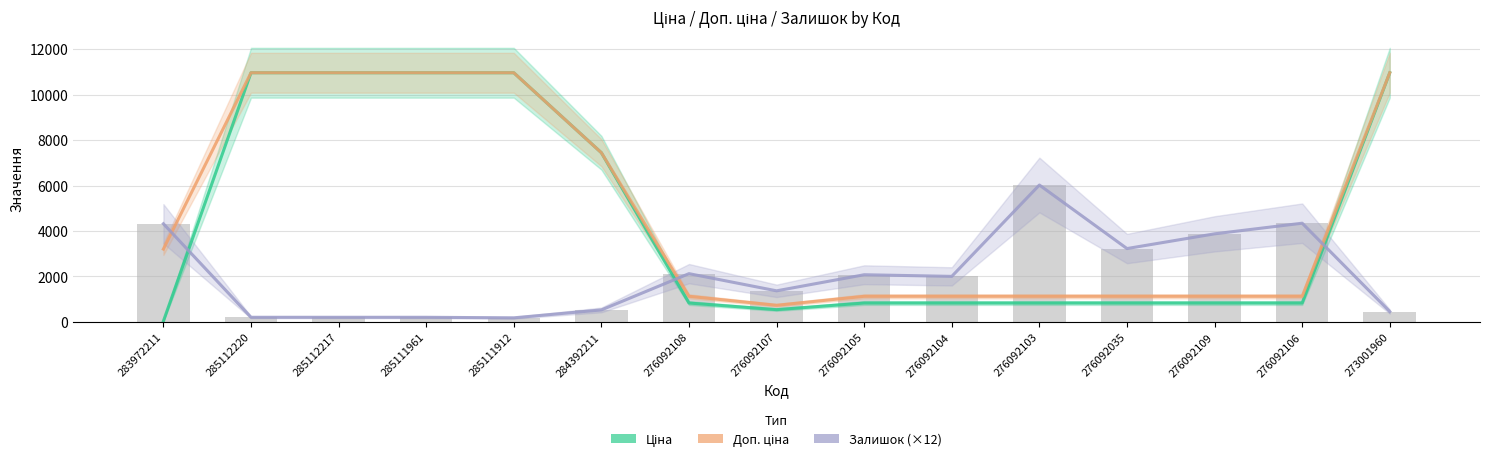

What are all the series names shown in the legend?

Ціна, Доп. ціна, Залишок (×12)